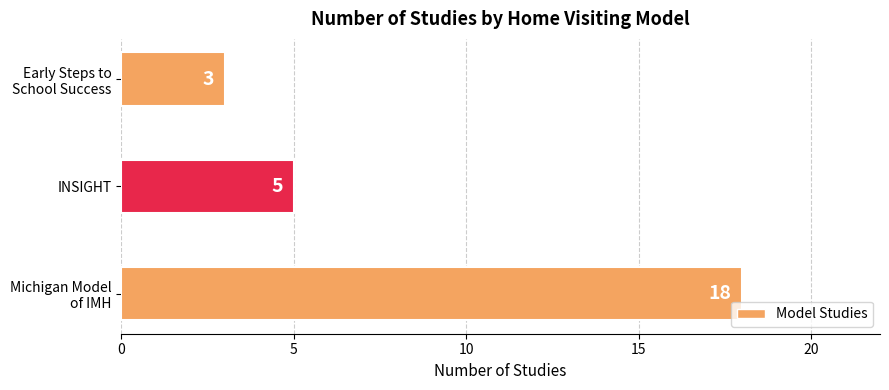

Reading top to bottom, list all the values displayed in this chart.

3	5	18